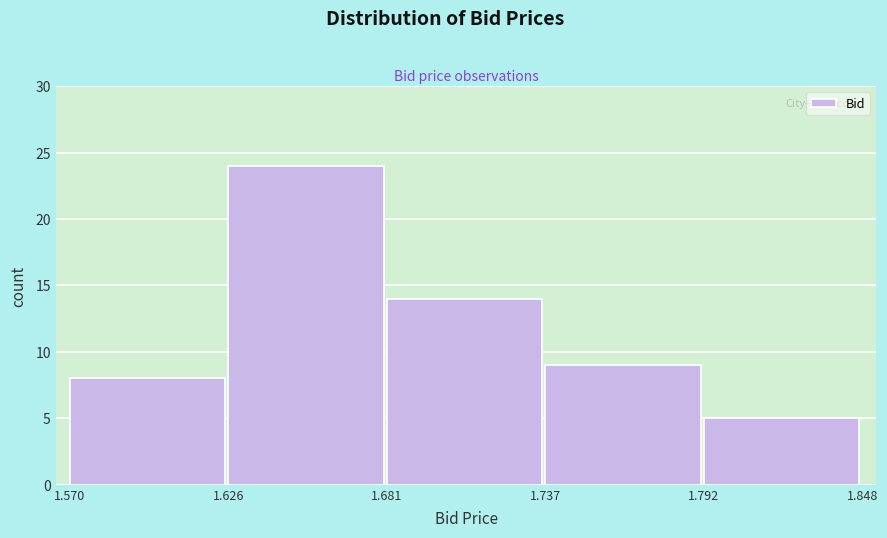

Reading left to right, list every bar in this chart as the range it spans on the x-axis followed by its height. The values are not printed on the chart, so give them approximately, as read against the axis.

1.570 to 1.626: 8
1.626 to 1.681: 24
1.681 to 1.737: 14
1.737 to 1.792: 9
1.792 to 1.848: 5